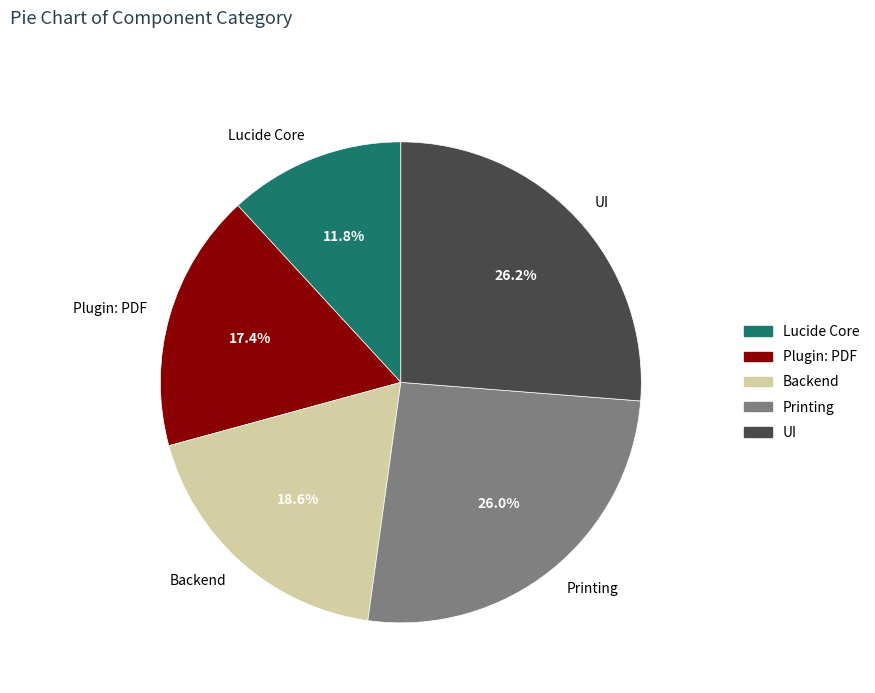

To the nearest percent, what is the average slice percentage?

20%